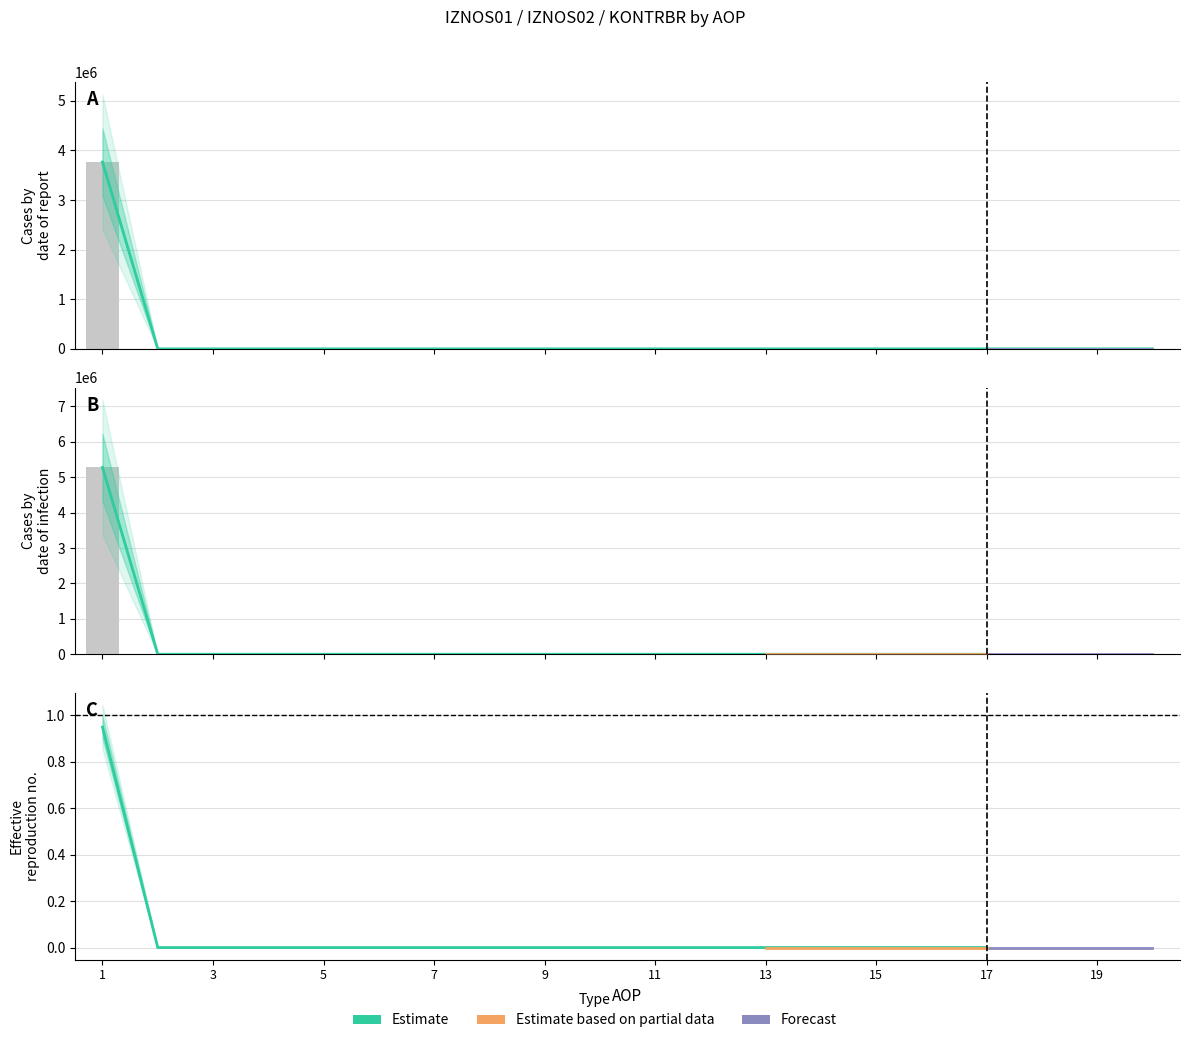

List the labels in order of IZNOS02 value, largest first.

1, 2, 3, 4, 5, 6, 7, 8, 9, 10, 11, 12, 13, 14, 15, 16, 17, 18, 19, 20